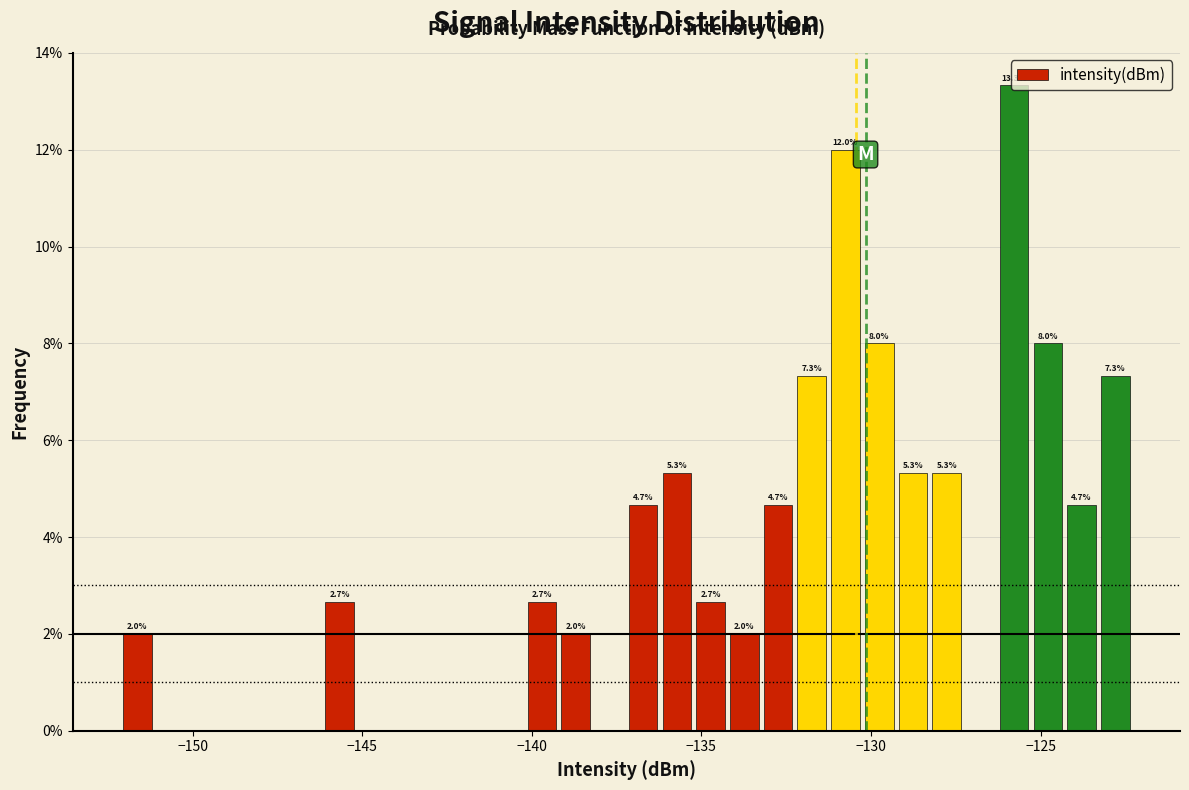

Around what value on the x-axis is the tallest bar? Give the approximate position of its centre, as read against the axis.

-126.0